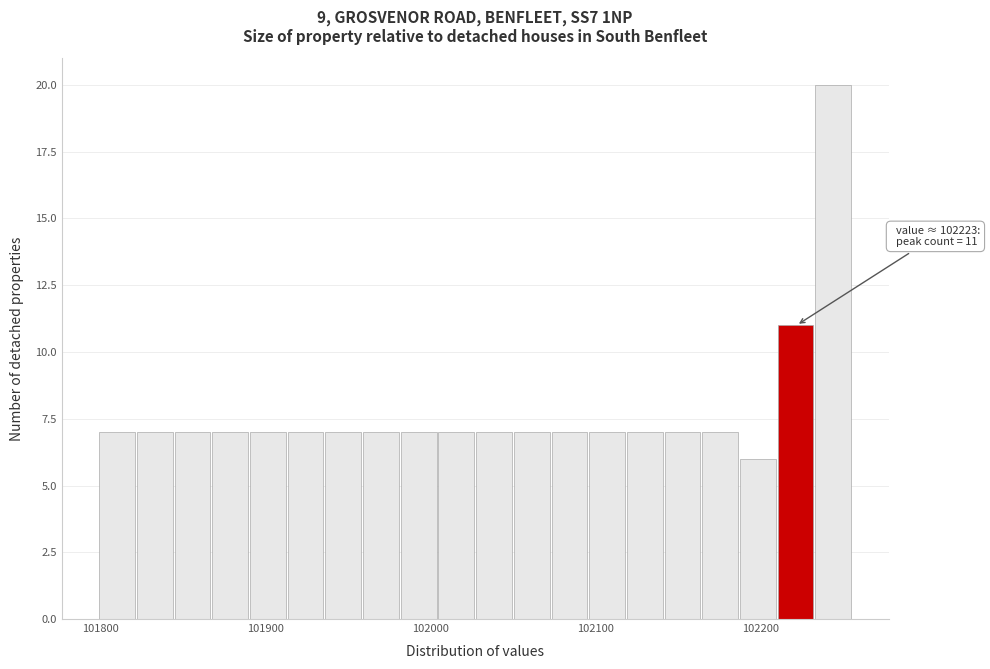

Around what value on the x-axis is the tallest bar? Give the approximate position of its centre, as read against the axis.

102240